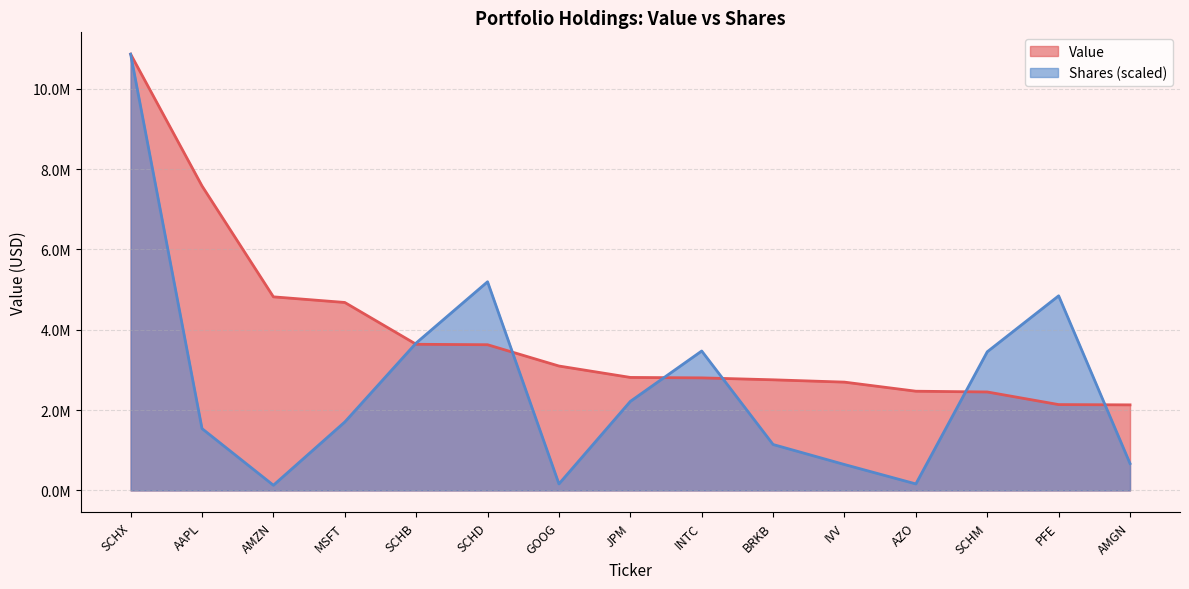

What position from the right is SCHD?

10